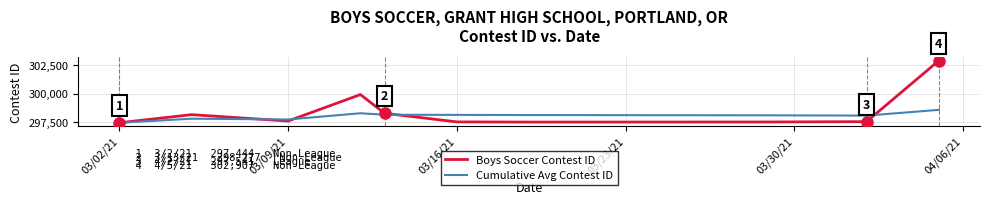

What are all the series names shown in the legend?

Boys Soccer Contest ID, Cumulative Avg Contest ID